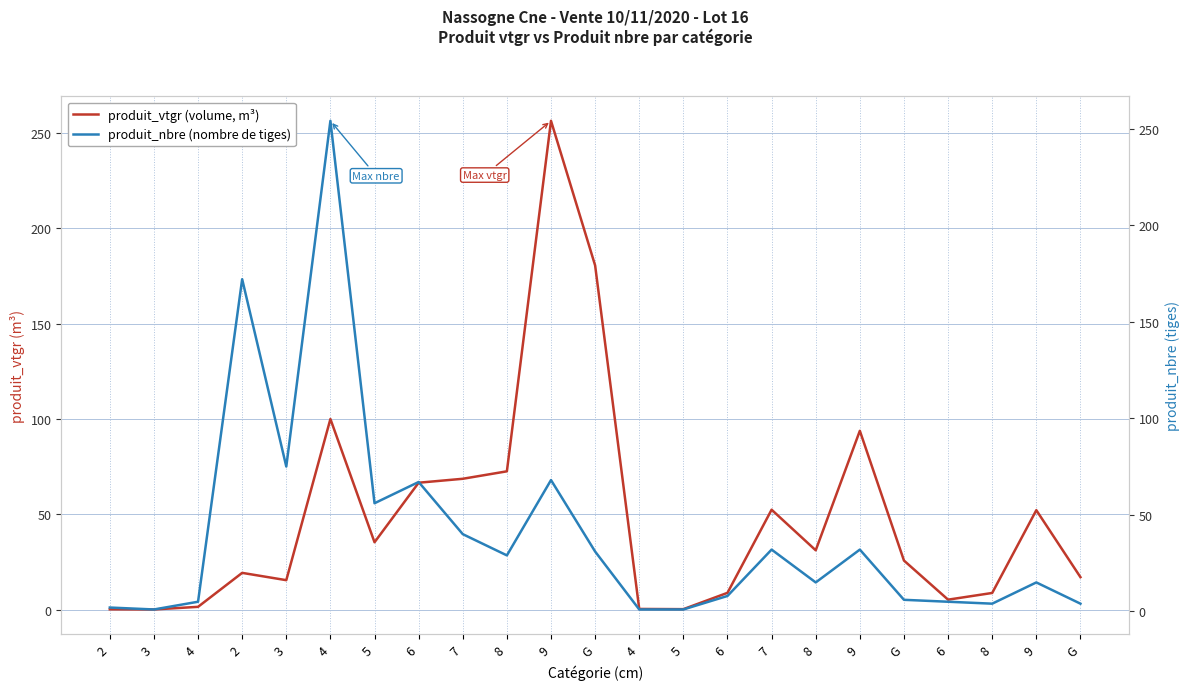

True or false: produit_vtgr (volume, m³) and produit_nbre (nombre de tiges) cross at least once.

True